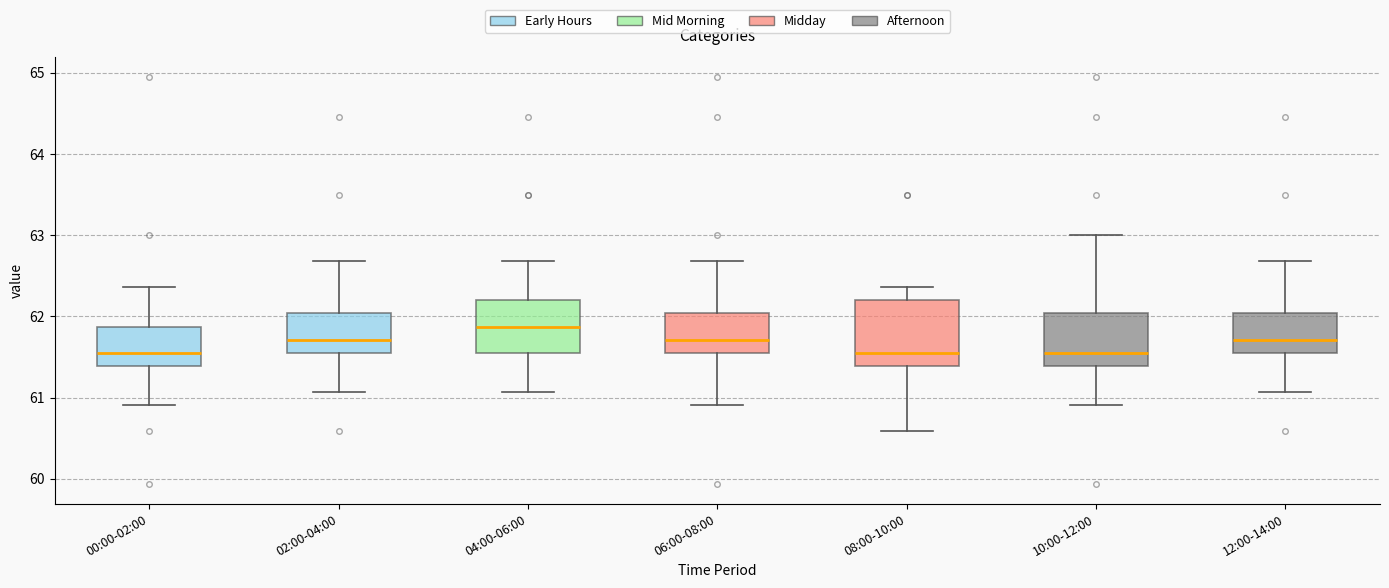

Where does the upper whisker of the box for 06:00-08:00 end on the y-axis? The values are not printed on the chart, so give them approximately, as read against the axis.

62.7